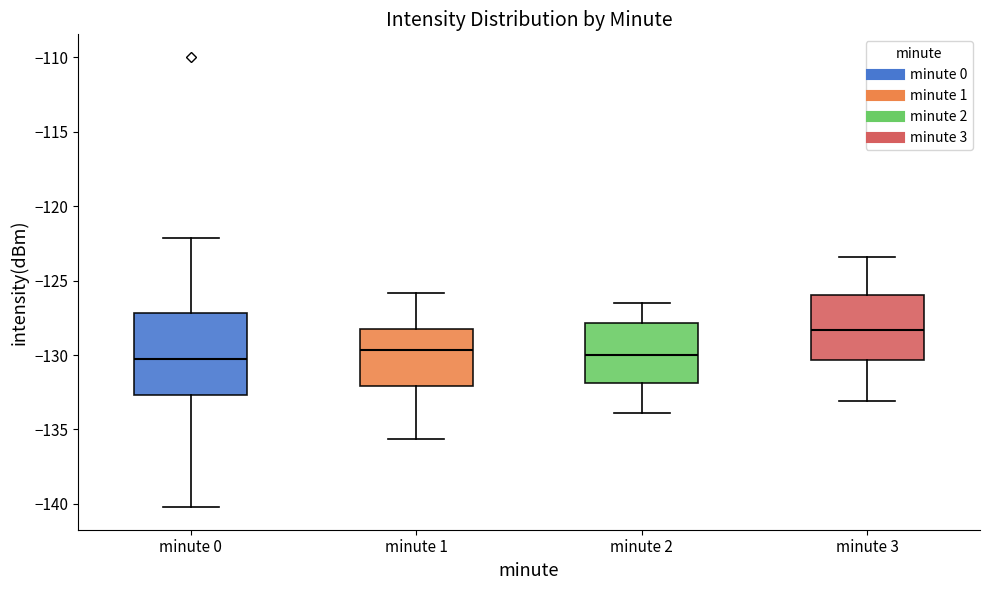

Reading left to right, read every box against the y-axis: the position of its median line, the range the box covers, and the ends of its whiskers. The values are not printed on the chart, so give them approximately, as read against the axis.

minute 0: median -130.5, box -132.5 to -127.0, whiskers -140.0 to -122.0
minute 1: median -129.5, box -132.0 to -128.0, whiskers -135.5 to -126.0
minute 2: median -130.0, box -132.0 to -128.0, whiskers -134.0 to -126.5
minute 3: median -128.5, box -130.5 to -126.0, whiskers -133.0 to -123.5